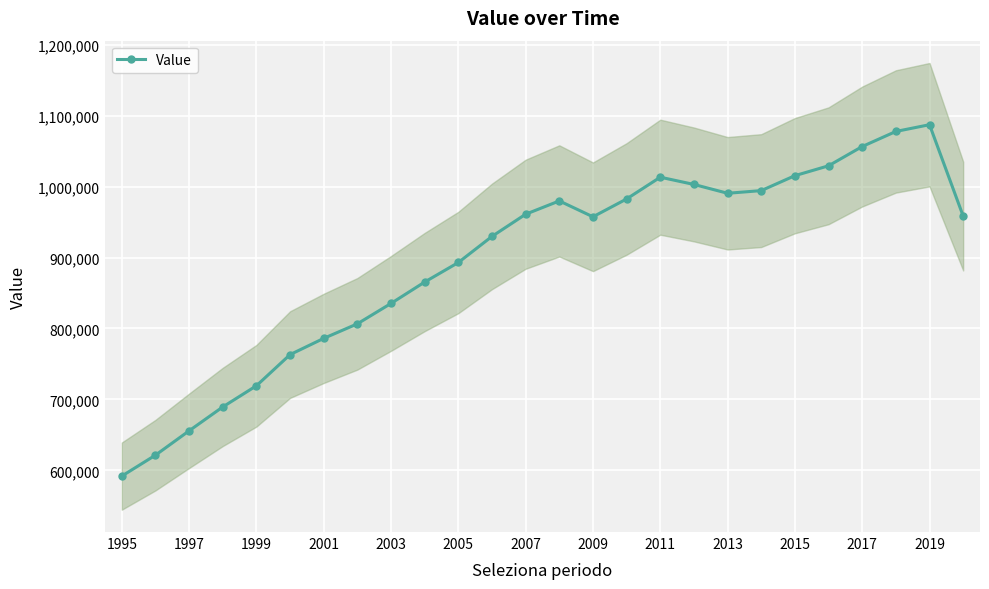

What is the lowest value of the Value series?

591935.5